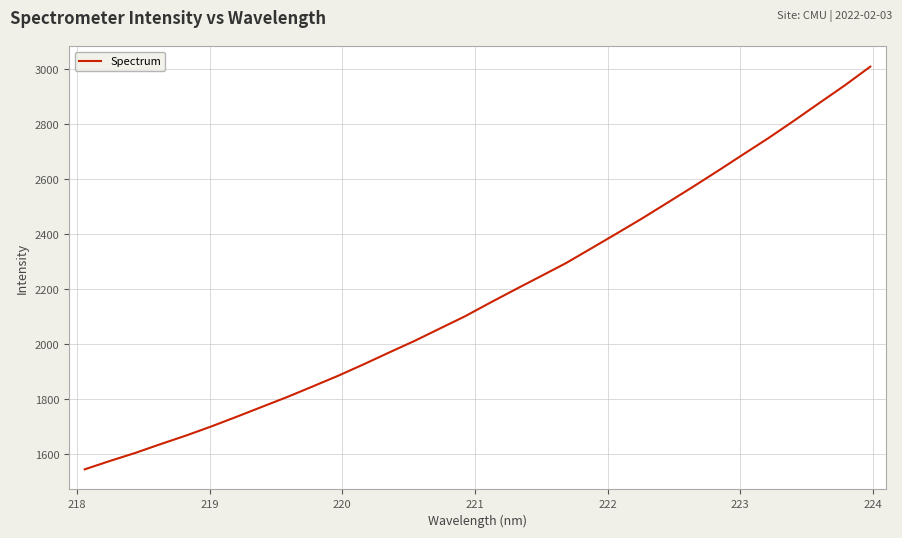

How many lines are shown in the chart?

1